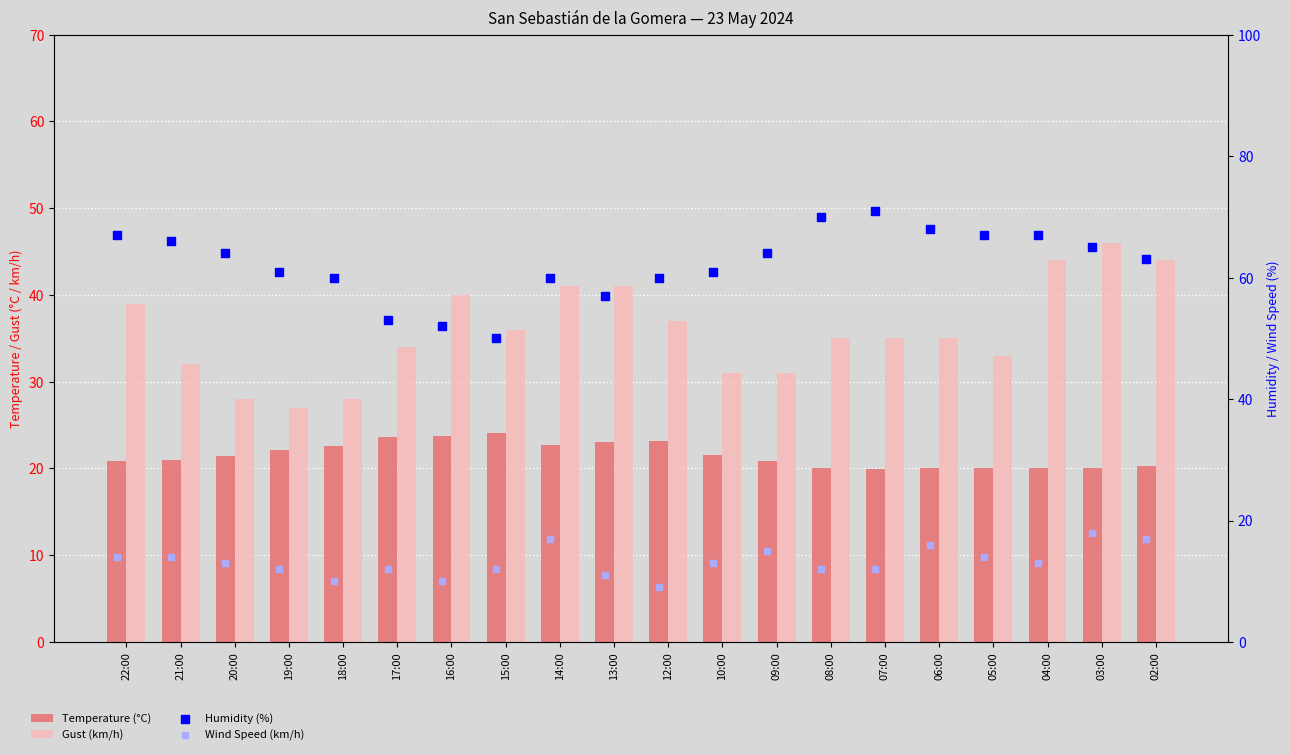

Which series contains the lowest Y value?

Wind Speed (km/h)